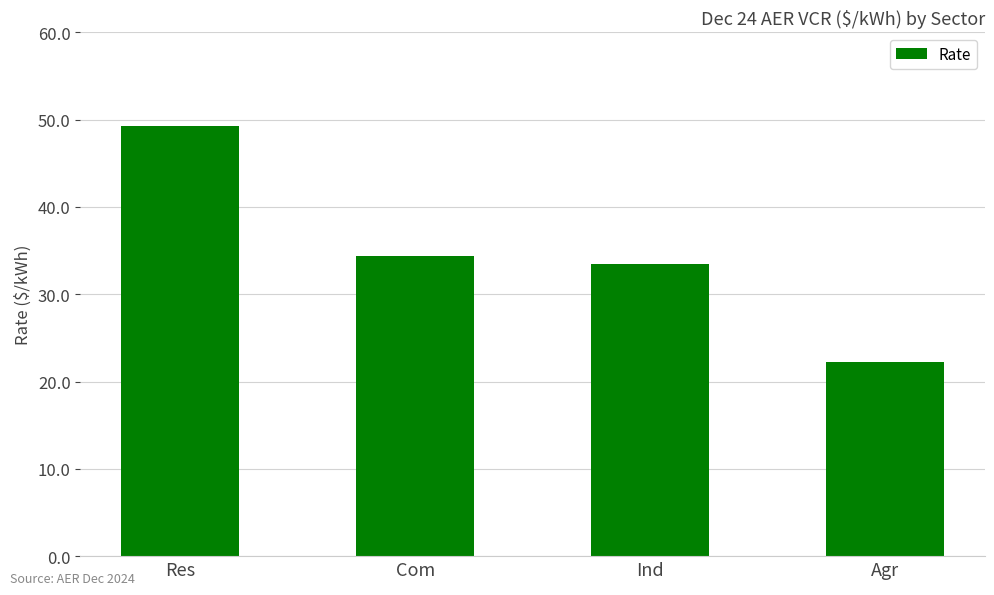

At which label does the data first exceed 34?

Res